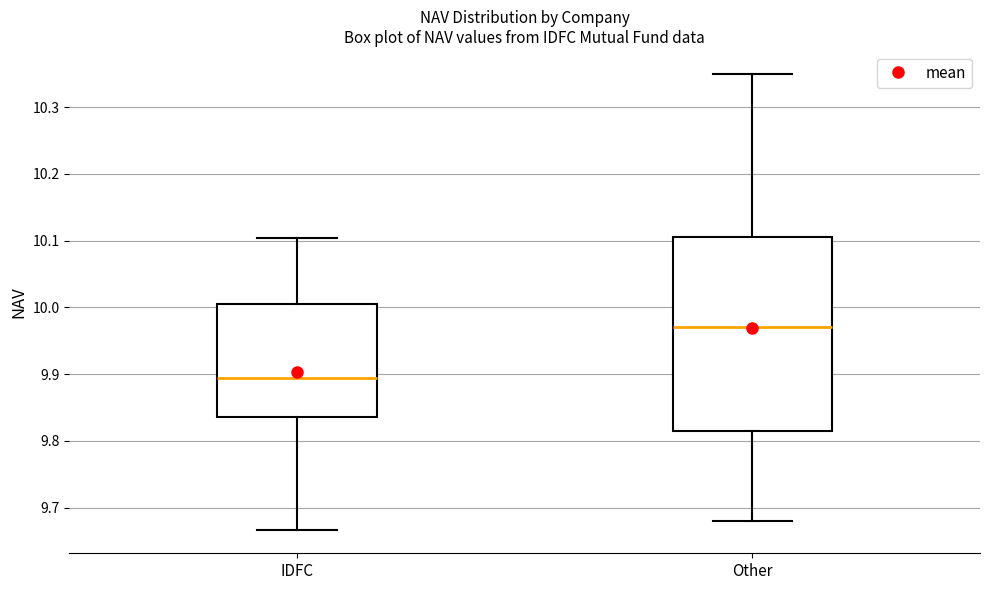

Reading left to right, read every box against the y-axis: the position of its median line, the range the box covers, and the ends of its whiskers. The values are not printed on the chart, so give them approximately, as read against the axis.

IDFC: median 9.89, box 9.84 to 10.00, whiskers 9.67 to 10.10
Other: median 9.97, box 9.82 to 10.11, whiskers 9.68 to 10.35